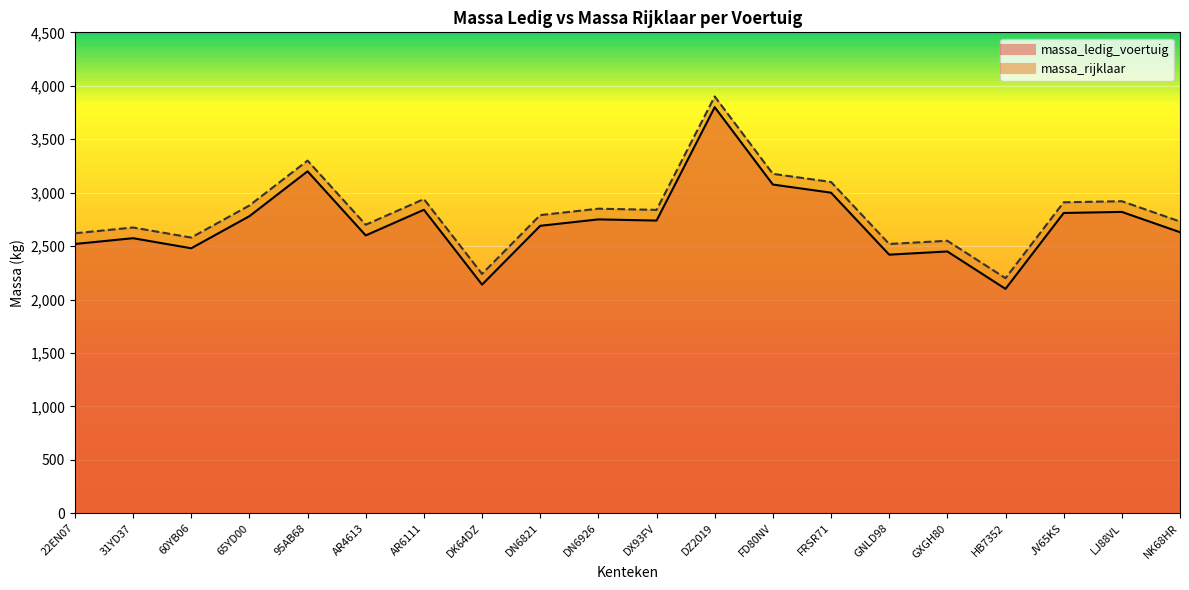

At AR6111, list the series in order from smallest to largest.

massa_ledig_voertuig, massa_rijklaar